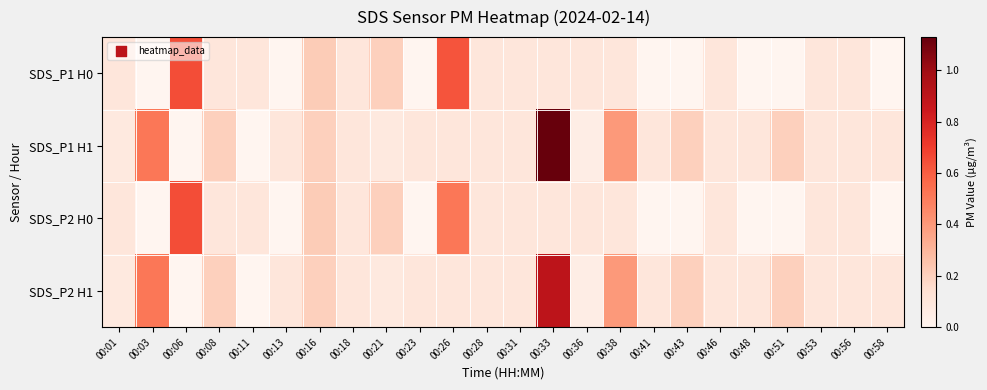

Between 00:08 and 00:23, which is larger?

00:08